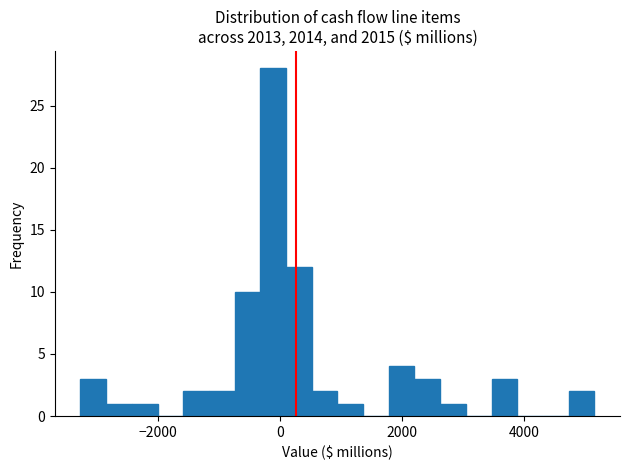

Around what value on the x-axis is the tallest bar? Give the approximate position of its centre, as read against the axis.

-200